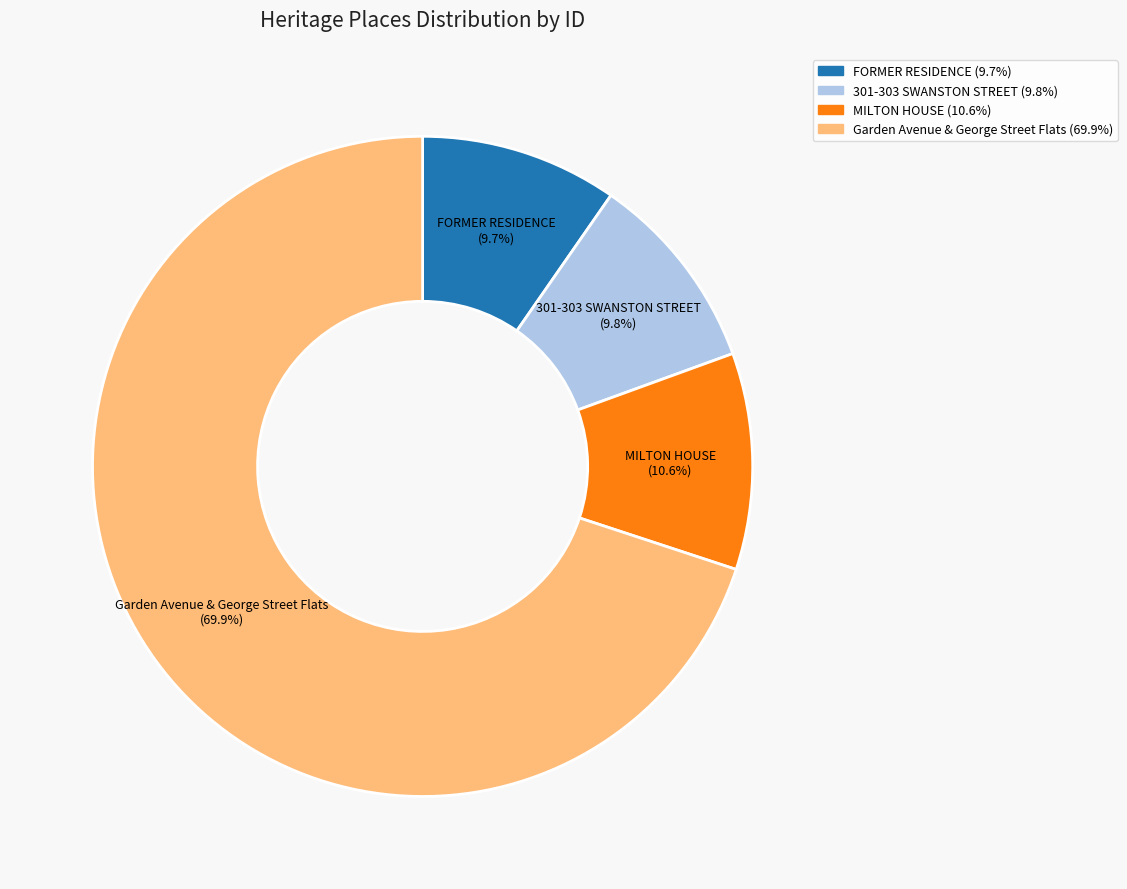

To the nearest percent, what portion does Garden Avenue & George Street Flats represent?

70%